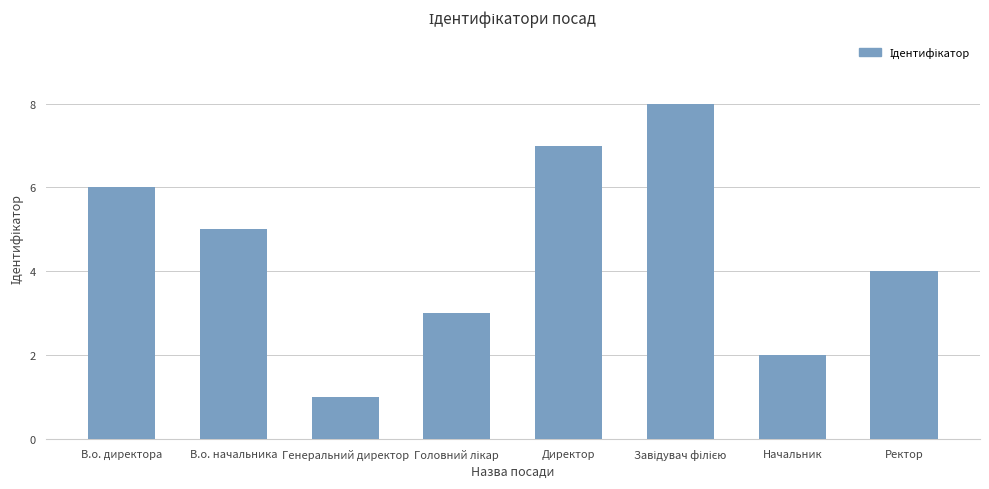

How many series are shown in this chart?

1